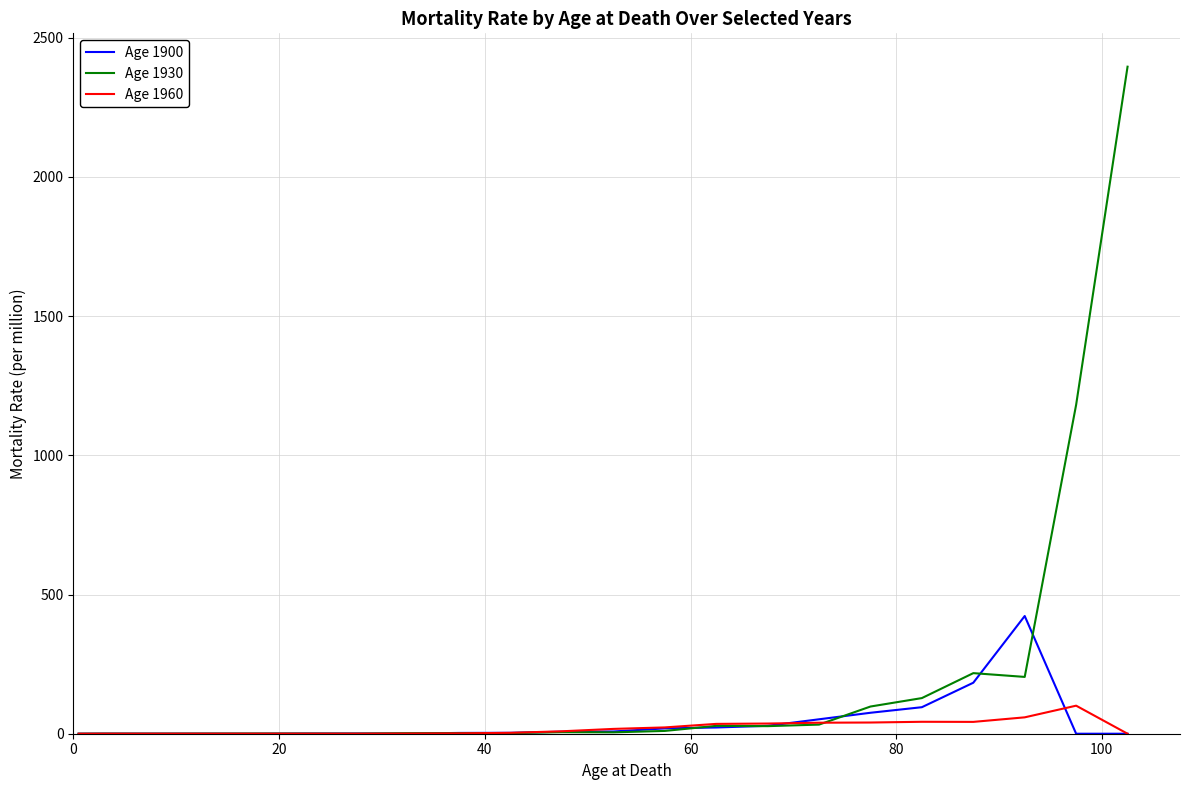

What is the highest value of the Age 1900 series?

422.8